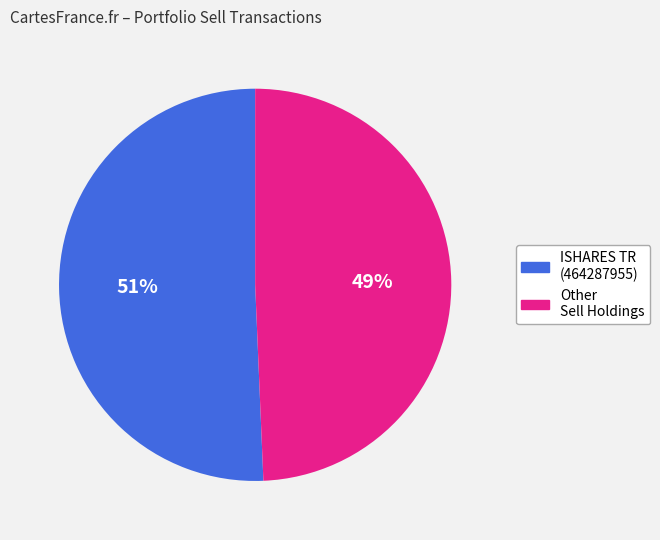

Does any single category account for the majority?

Yes